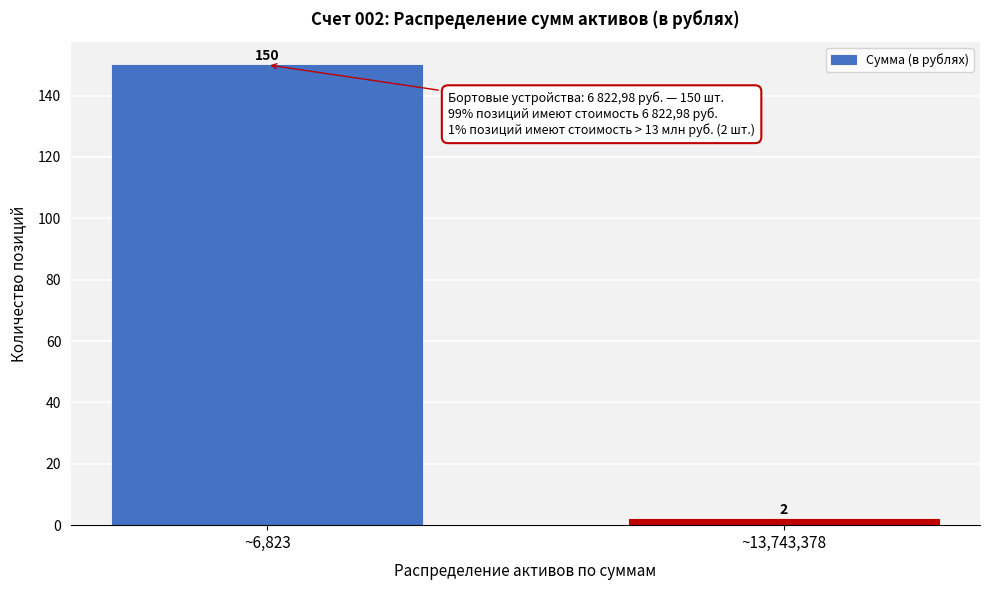

Reading left to right, transcribe all the data shown in this chart.

~6,823=150	~13,743,378=2